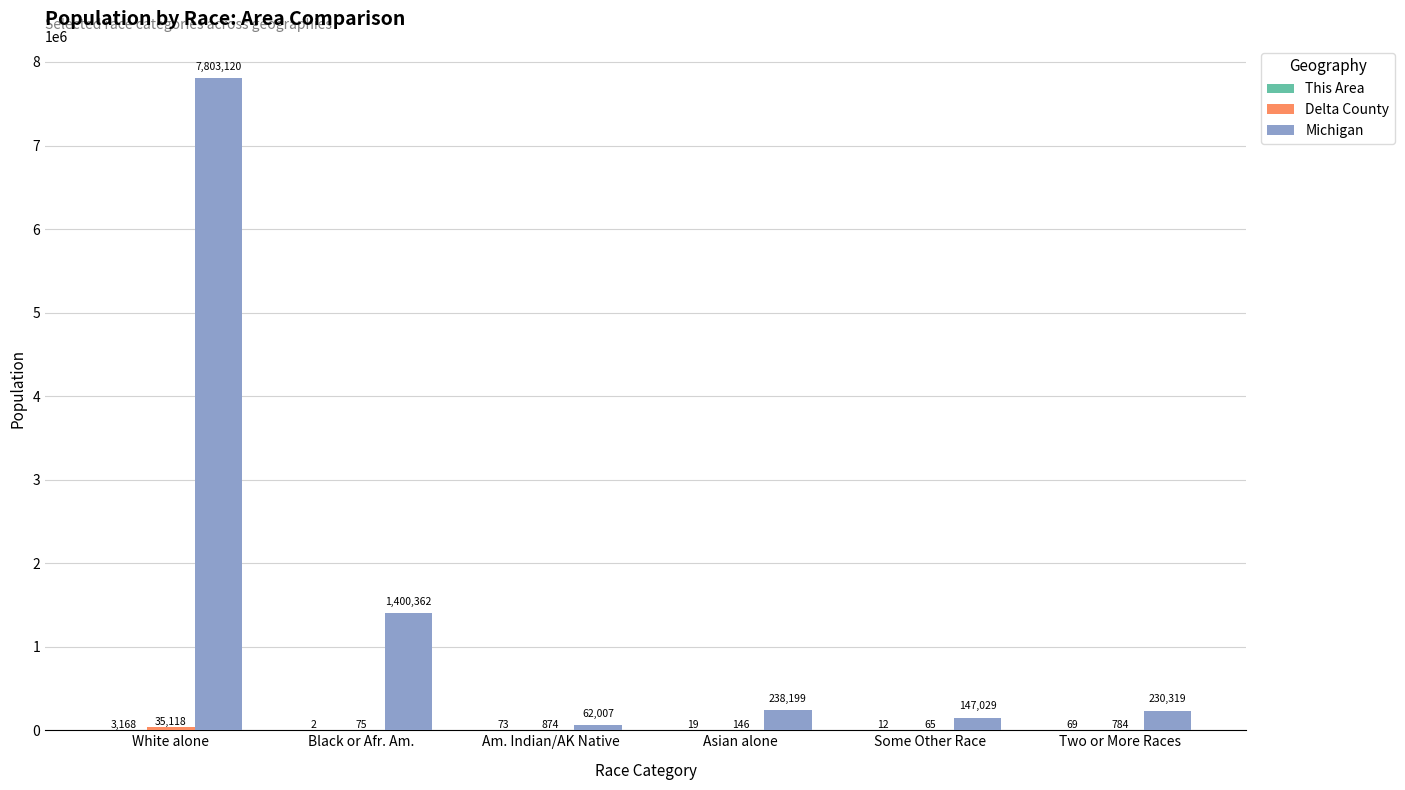

At which label does Michigan first exceed 238199?

White alone